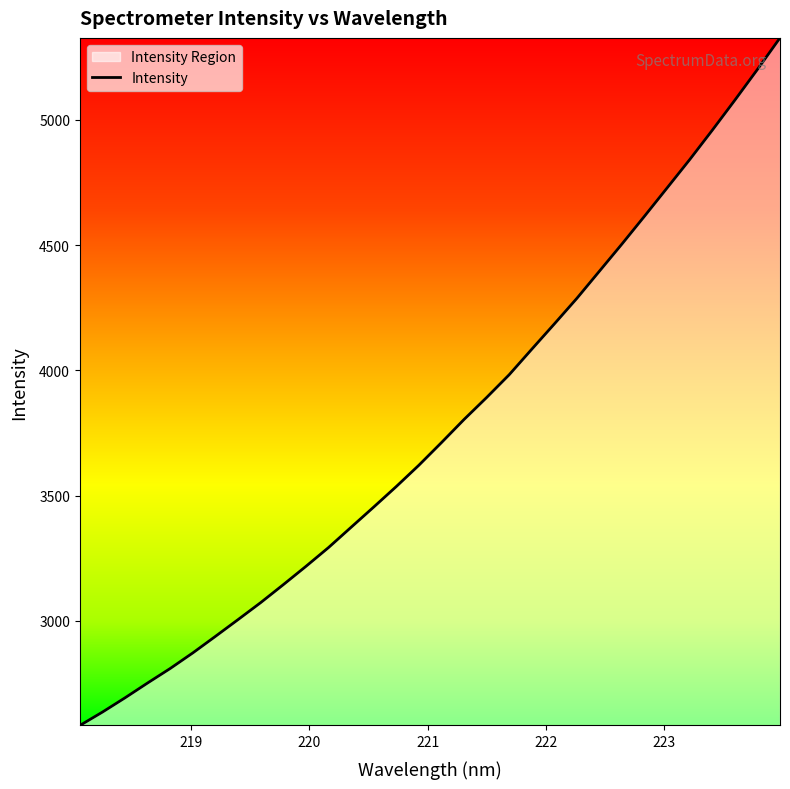

What is the difference between the second highest and minimum values?

2620.0